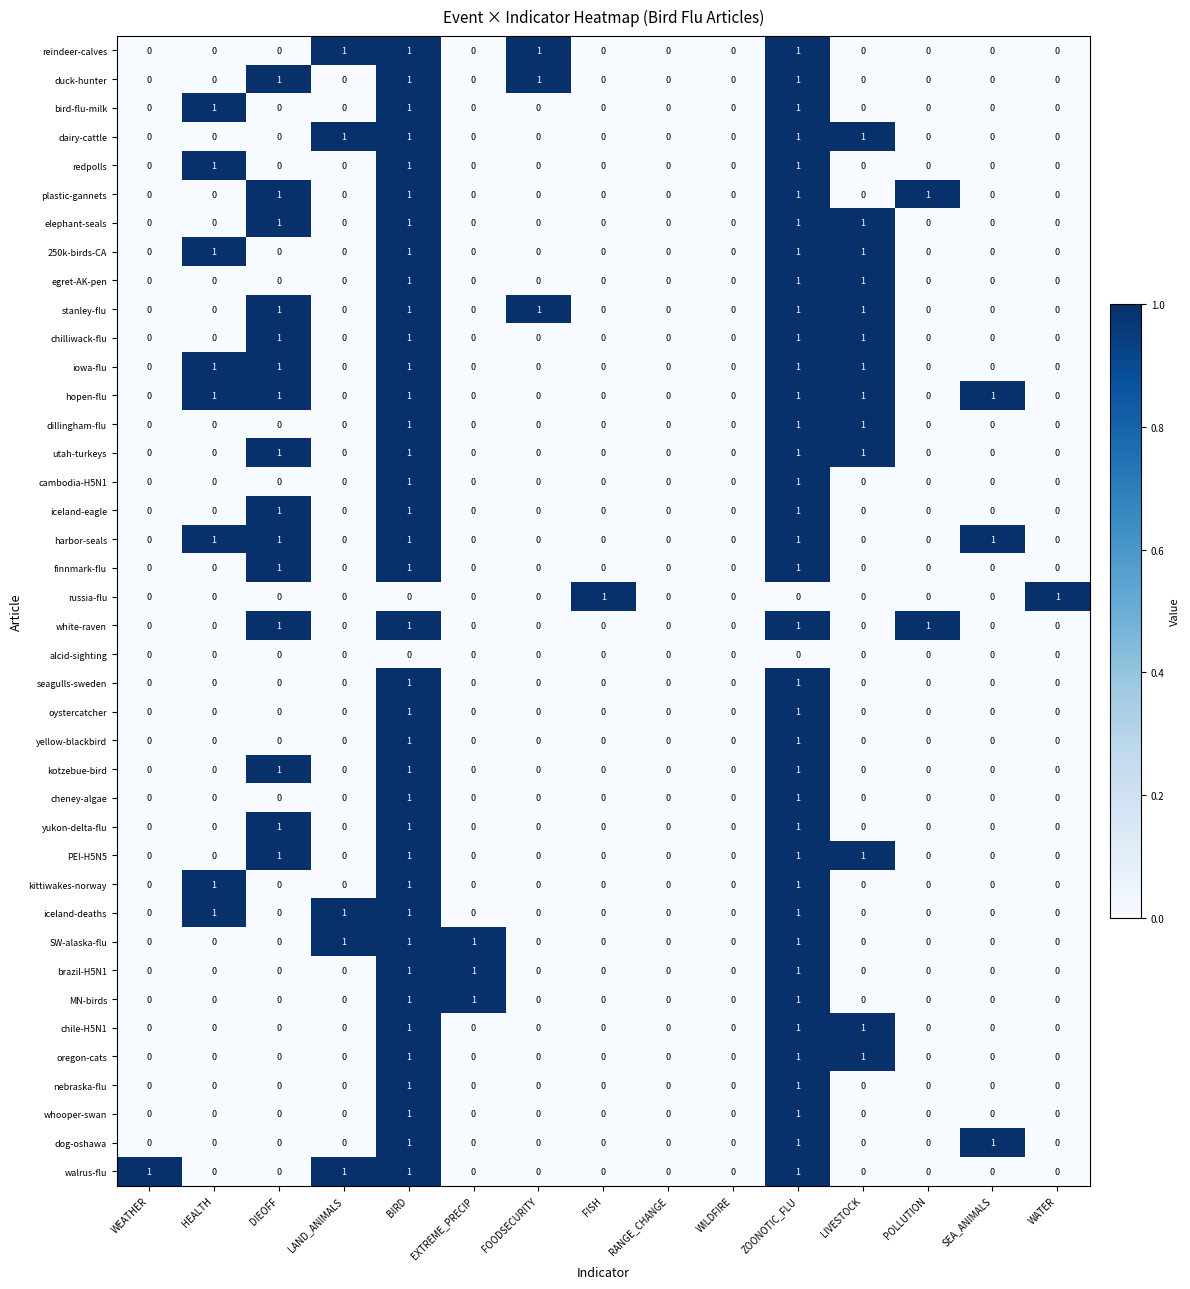

Count the finnmark-flu values in the range 0 to 1.

15